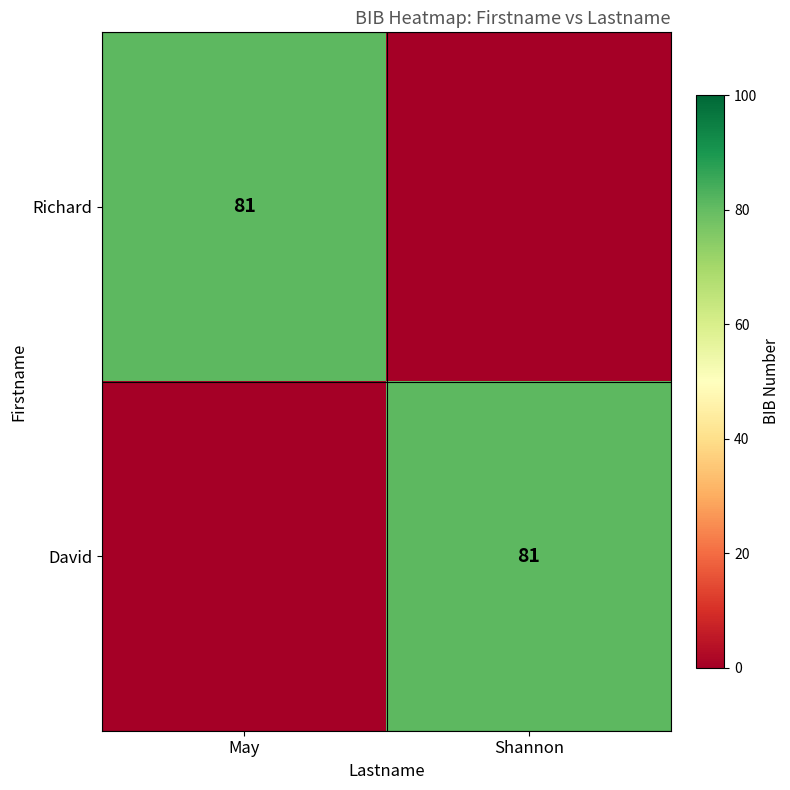

Is it true that Richard equals 42 at May?

False